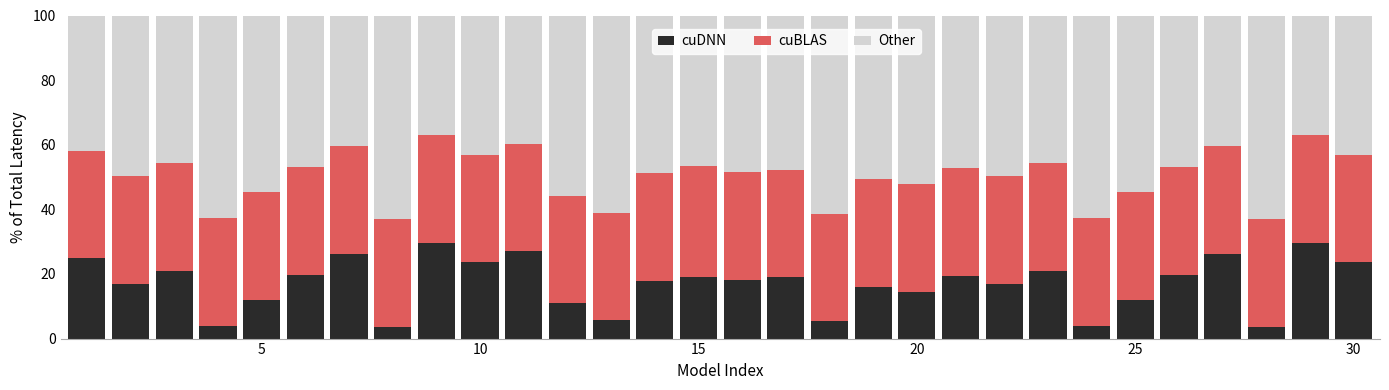

What is the average value of the cuDNN series?

17.0